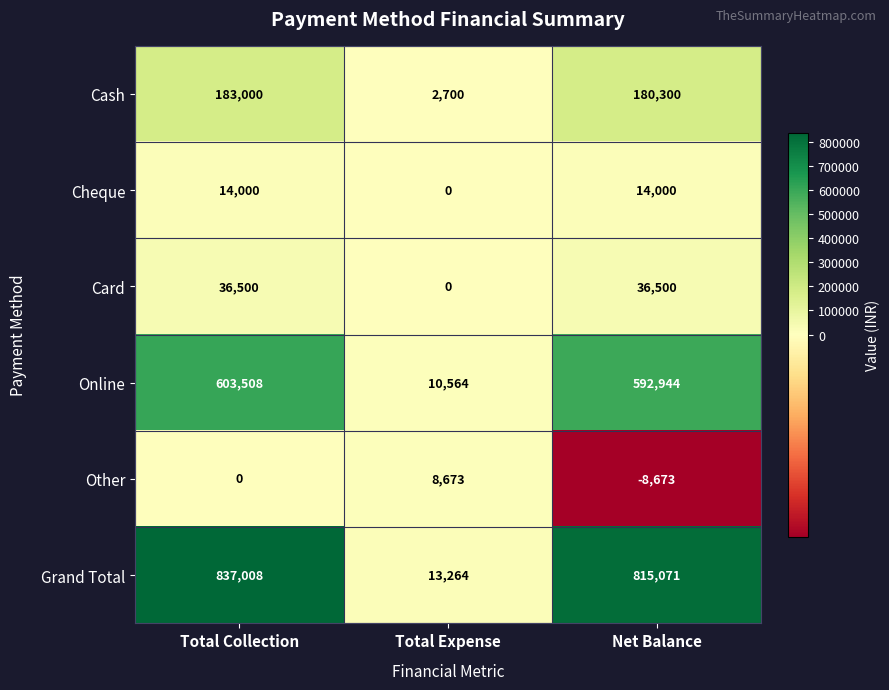

How many distinct data groups are displayed?

6